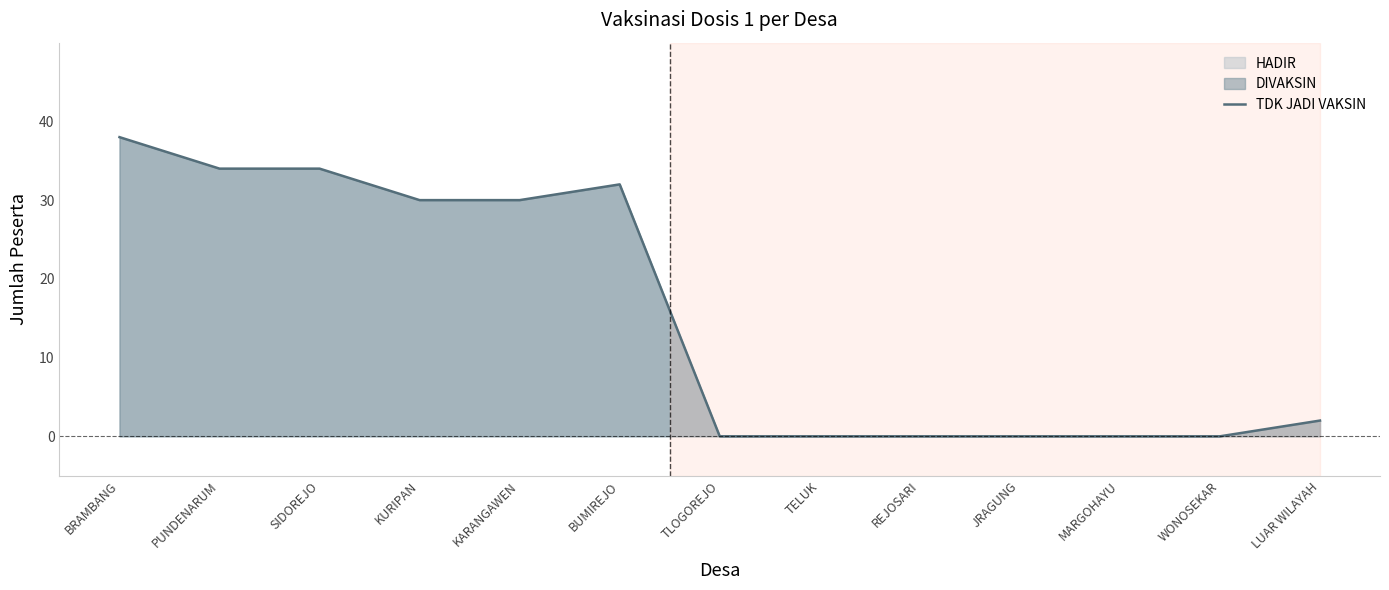

Approximately how many times larger is the value at BRAMBANG compared to KARANGAWEN?

1.3